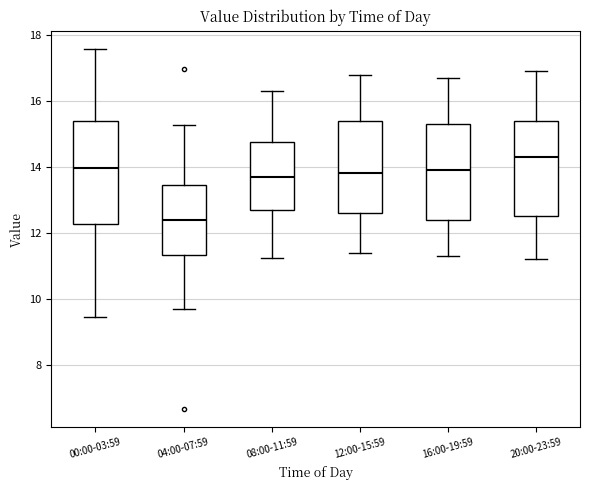

Which box is the tallest, from its lower edge to its upper edge?

00:00-03:59